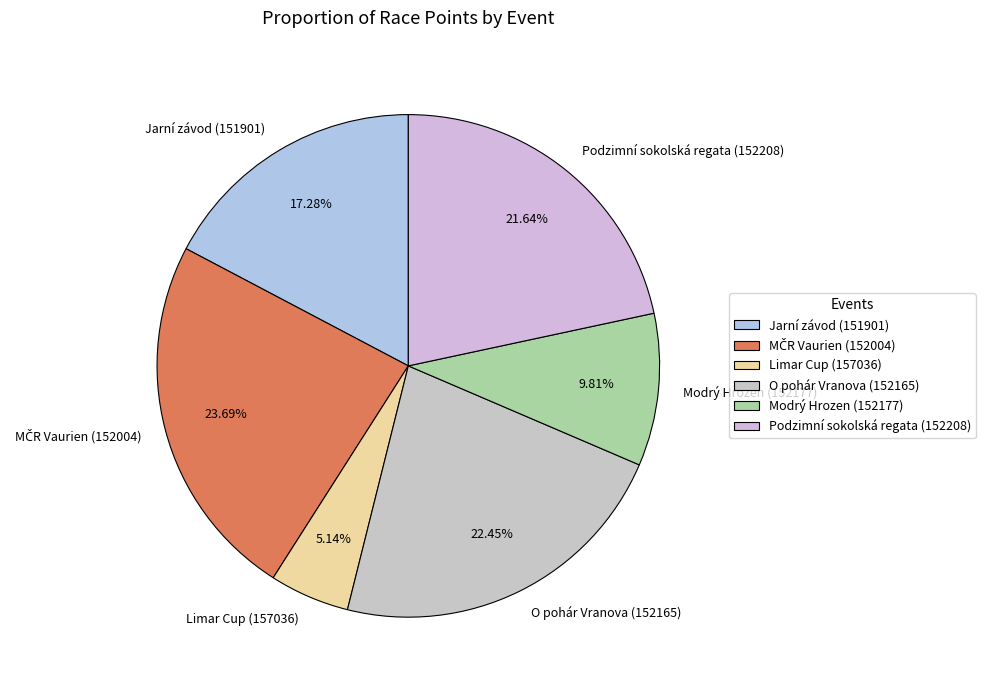

How many segments does this pie chart have?

6